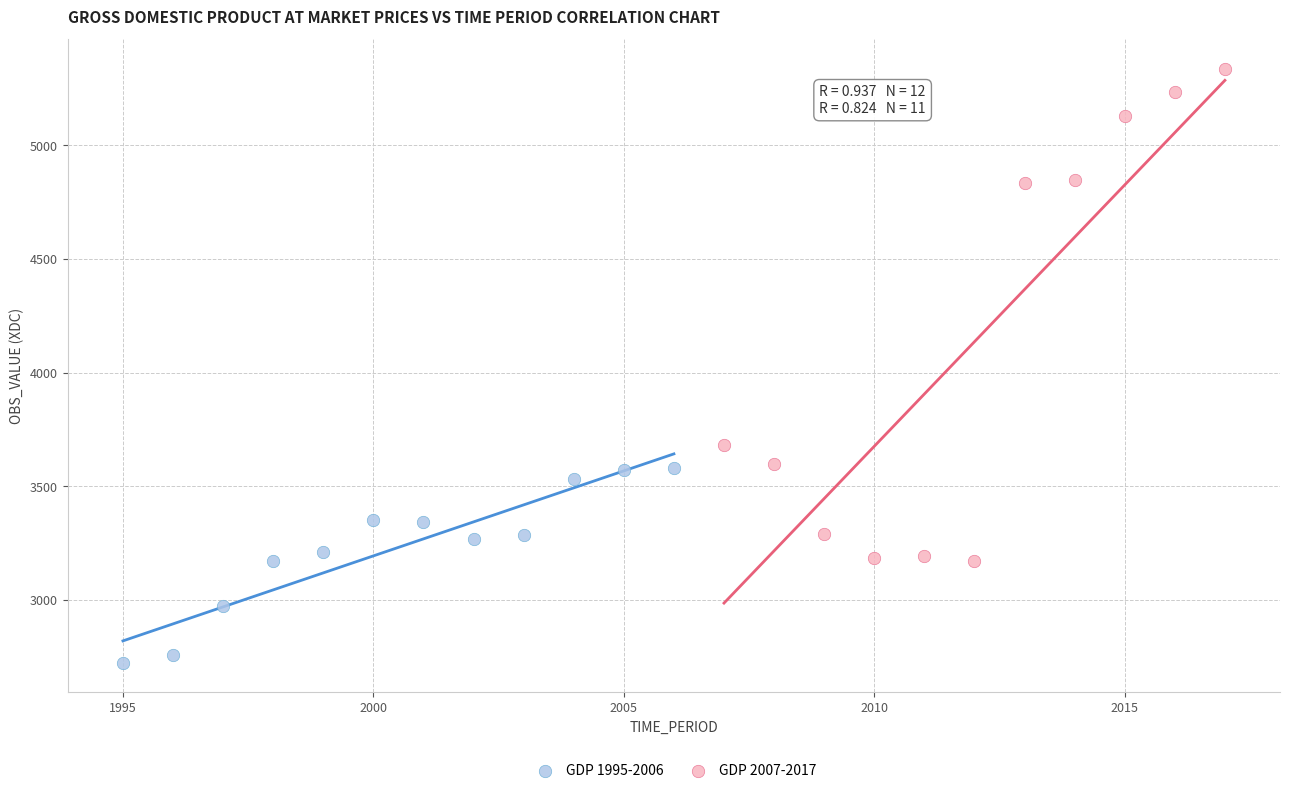

What are all the series names shown in the legend?

GDP 1995-2006, GDP 2007-2017